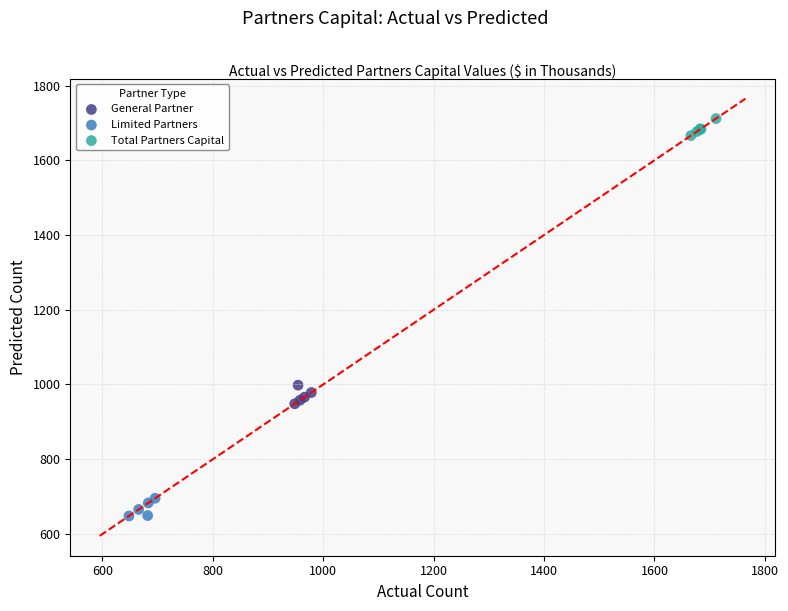

Which series reaches the maximum Y coordinate?

Total Partners Capital